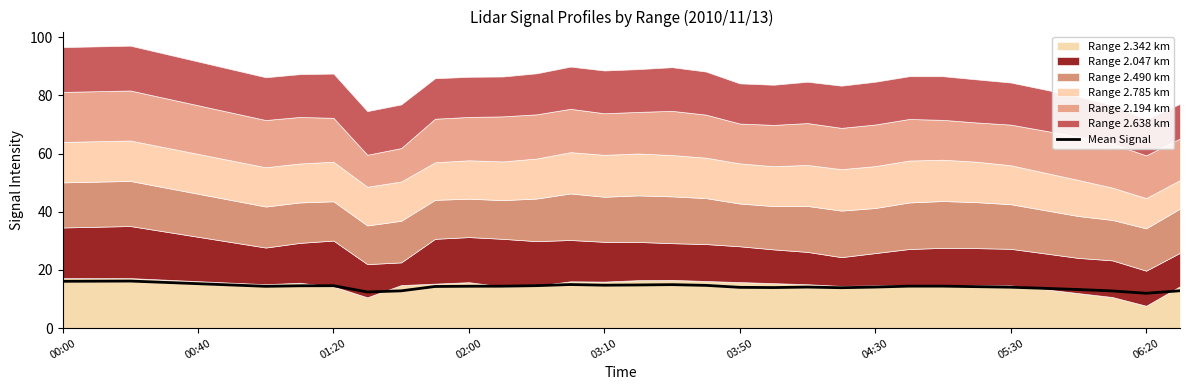

The value of Mean Signal at 01:20 is 14.6. True or false?

True